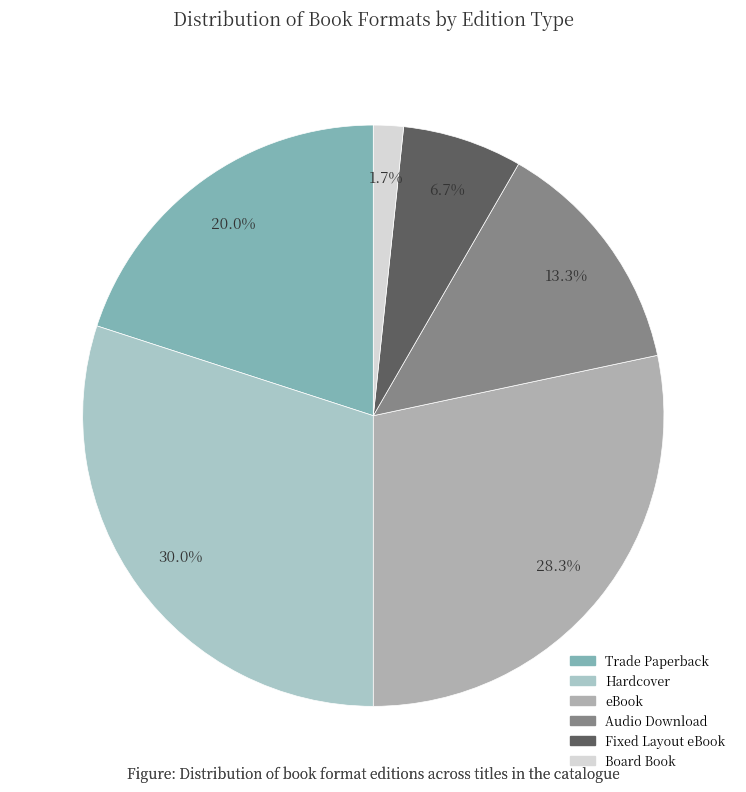

Combined, what portion of the pie is Board Book and Fixed Layout eBook?

8.3%